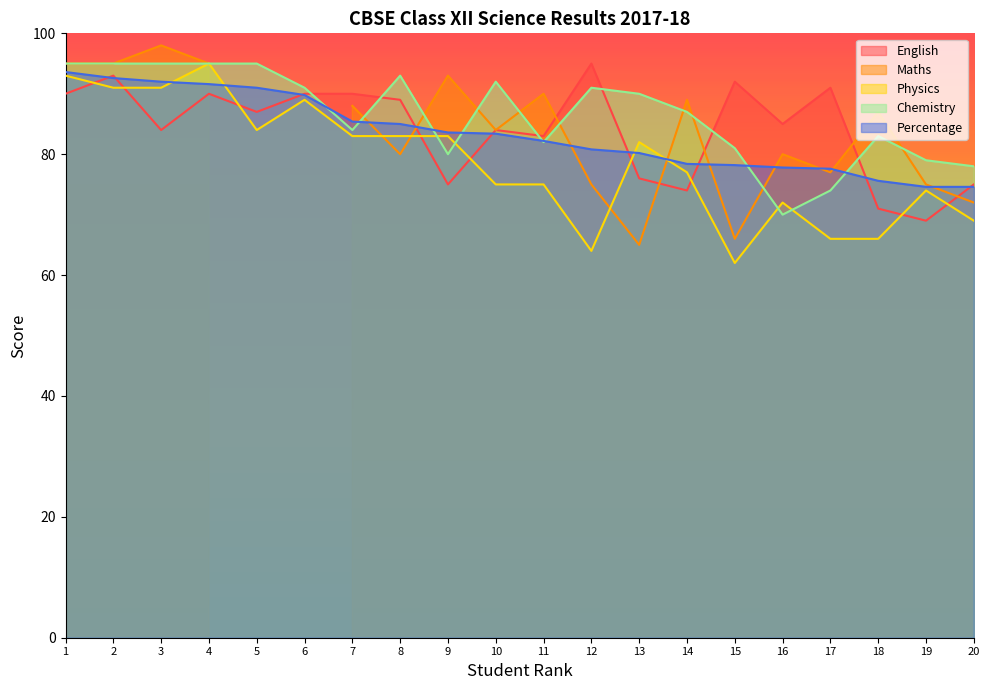

At which label is Percentage closest to 84?

9